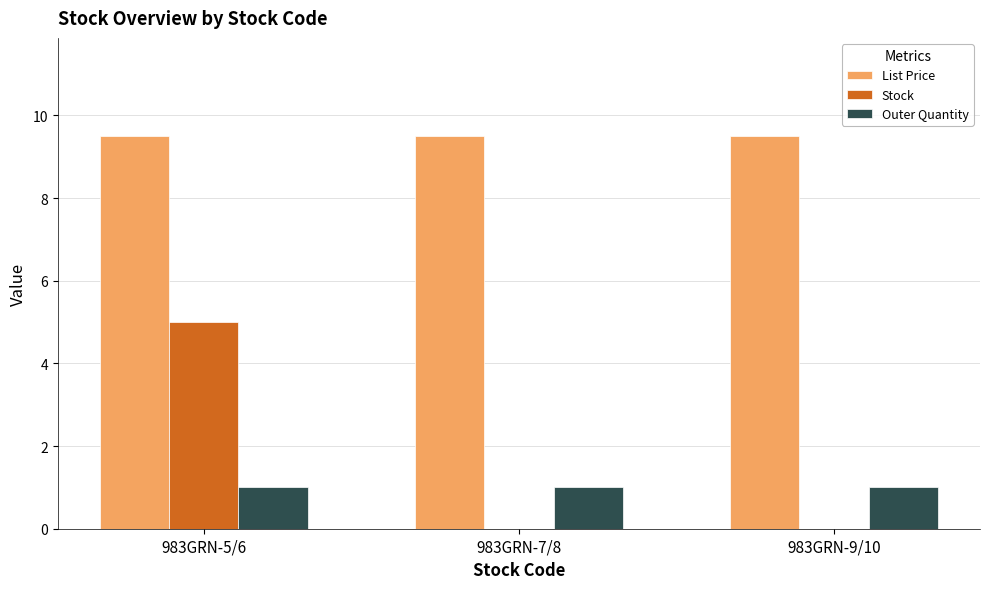

What is the maximum value shown in the chart?

9.5